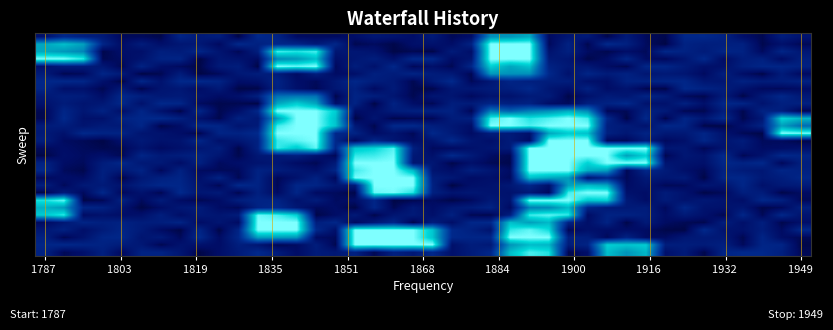

At how many categories does at least one series exceed 0?

40